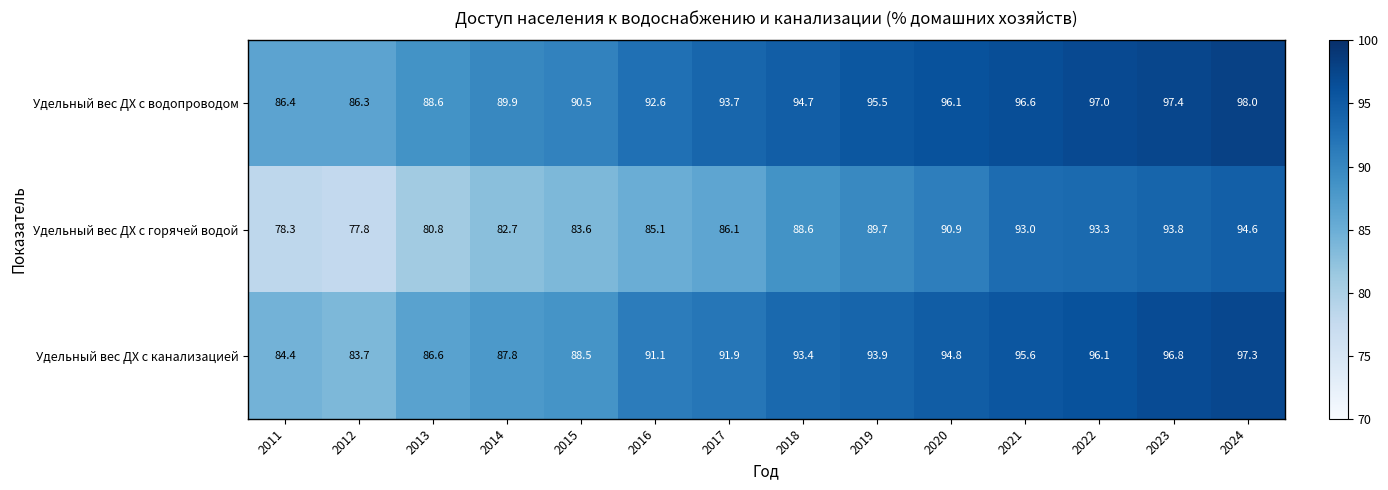

How many distinct data groups are displayed?

3